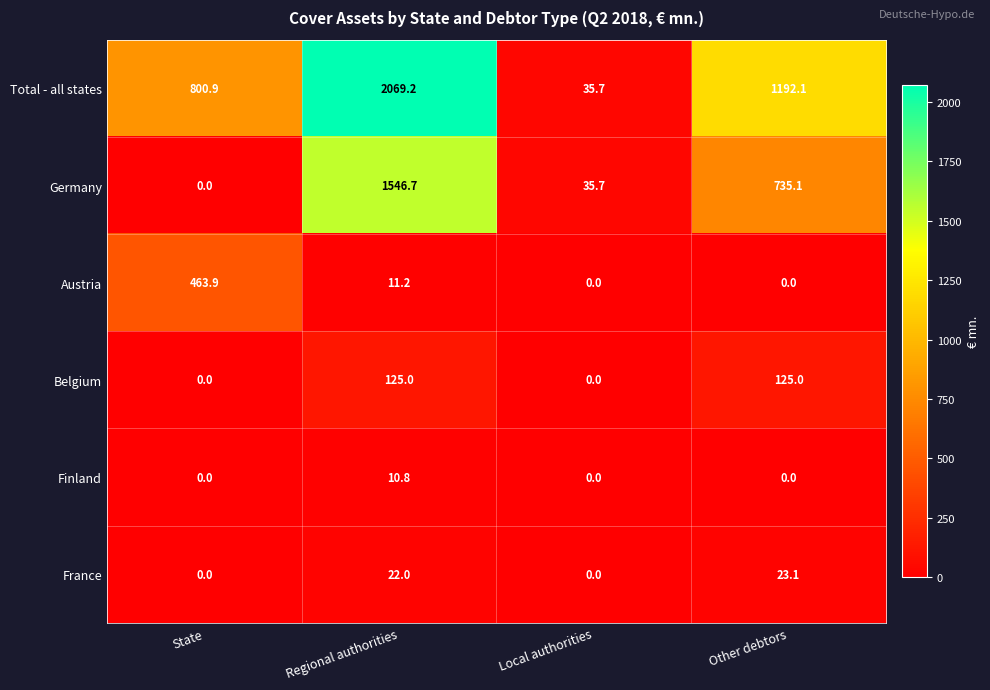

How many categories are shown in the chart?

4